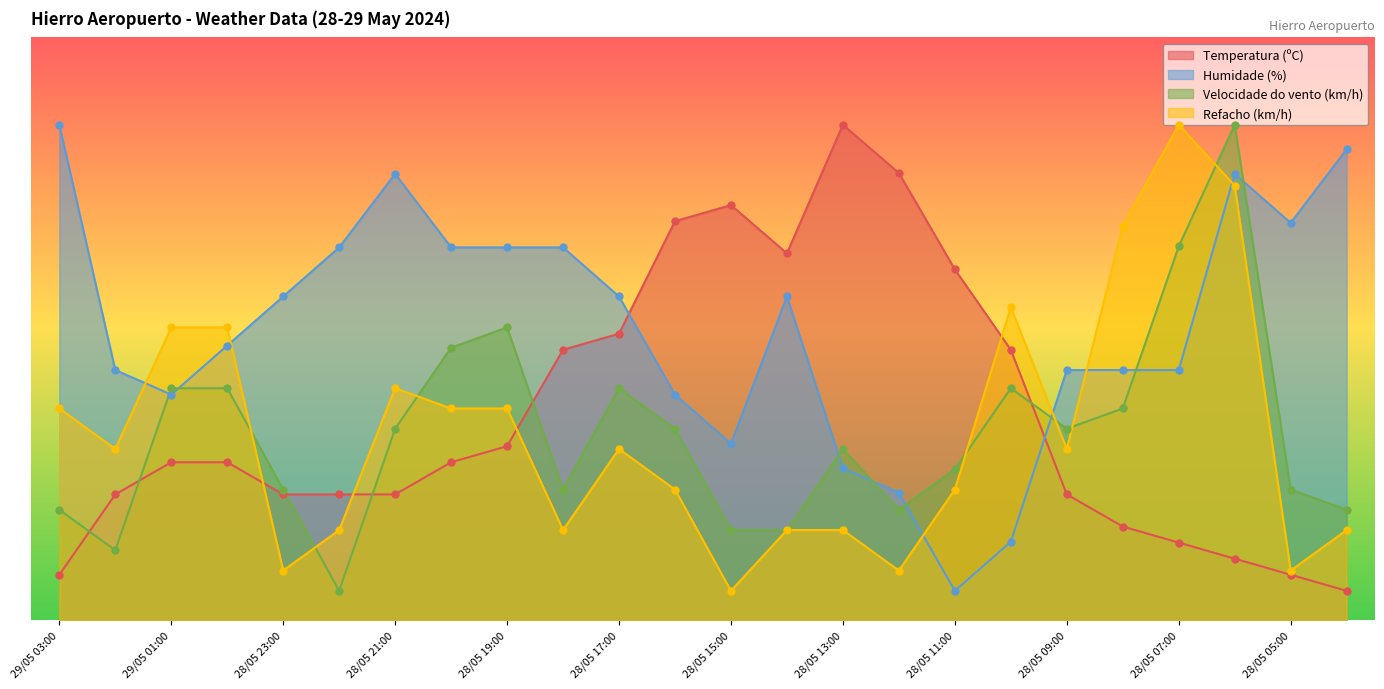

At which category is the sum across all series the highest?

28/05 06:00